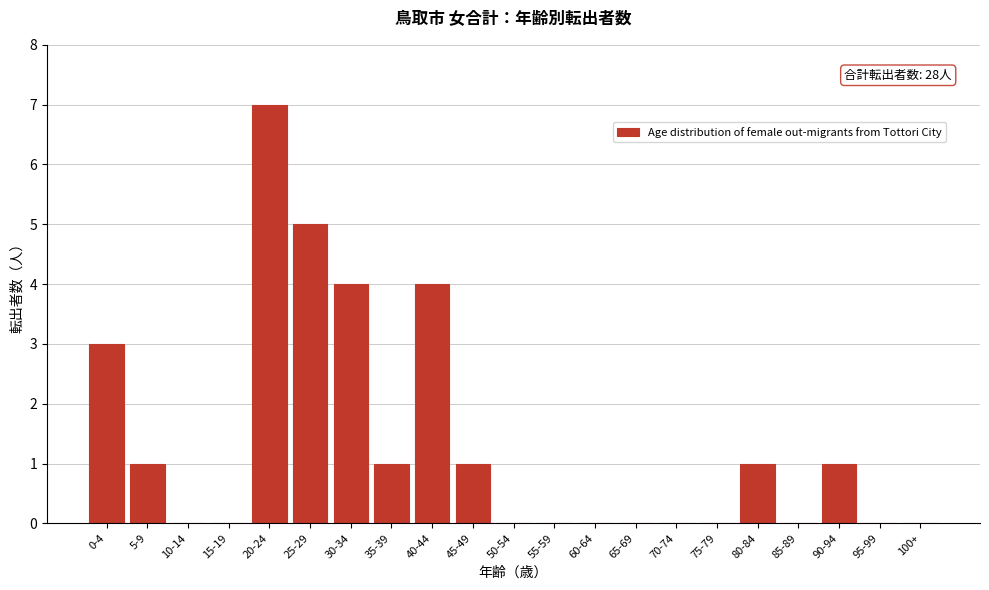

Reading right to left, what are all the values shown in this chart?

100+=0	95-99=0	90-94=1	85-89=0	80-84=1	75-79=0	70-74=0	65-69=0	60-64=0	55-59=0	50-54=0	45-49=1	40-44=4	35-39=1	30-34=4	25-29=5	20-24=7	15-19=0	10-14=0	5-9=1	0-4=3